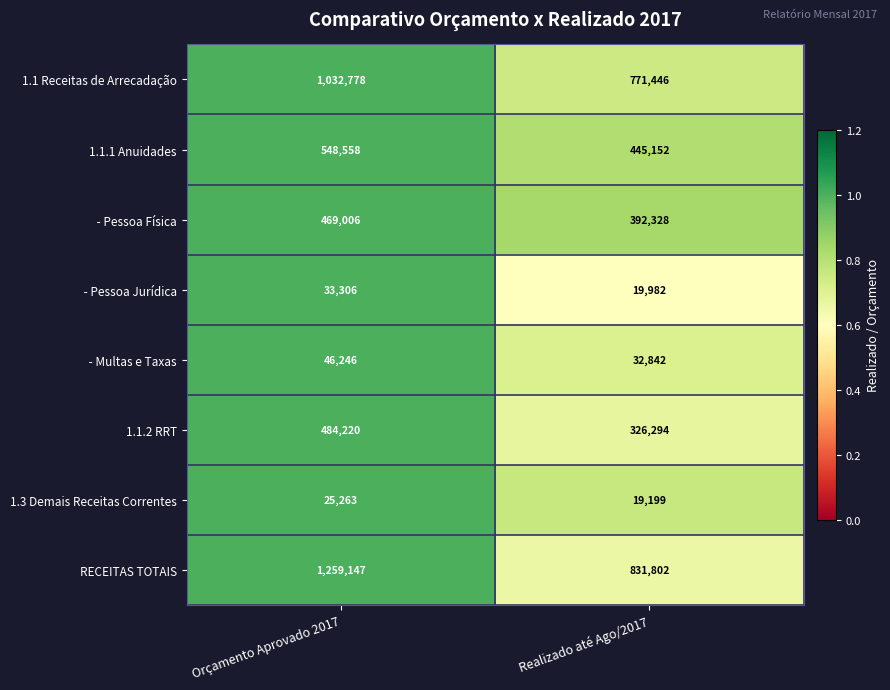

What value does the 1.1.2 RRT series have at Realizado até Ago/2017?

326294